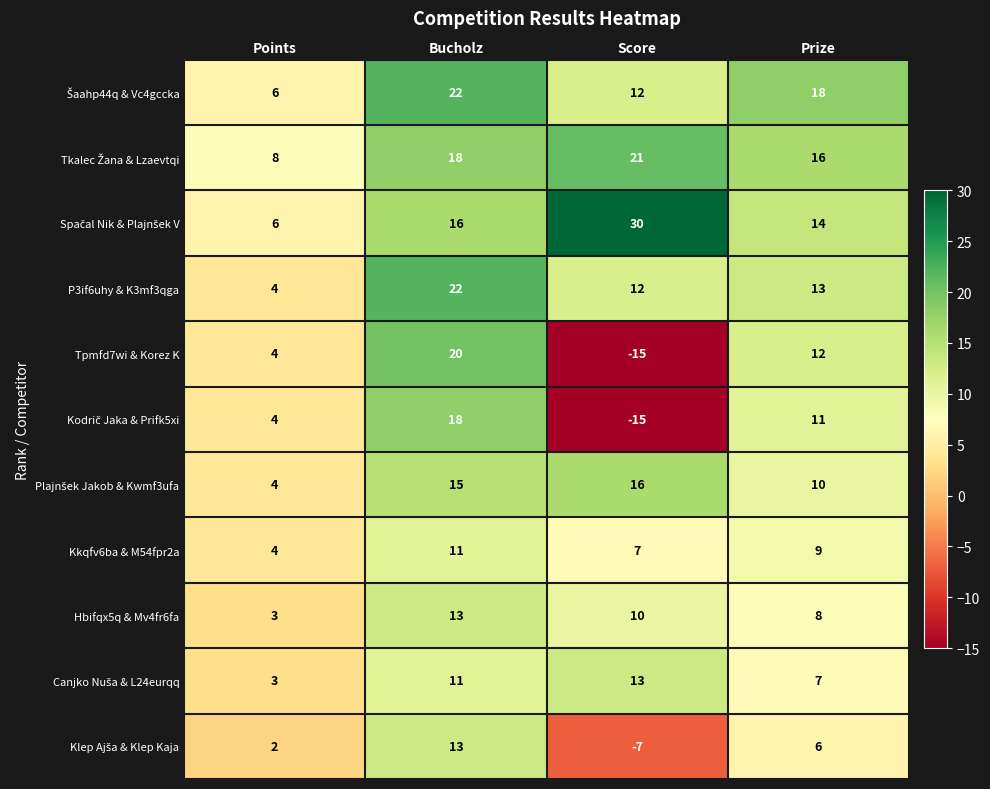

Count the number of data series in this chart.

11